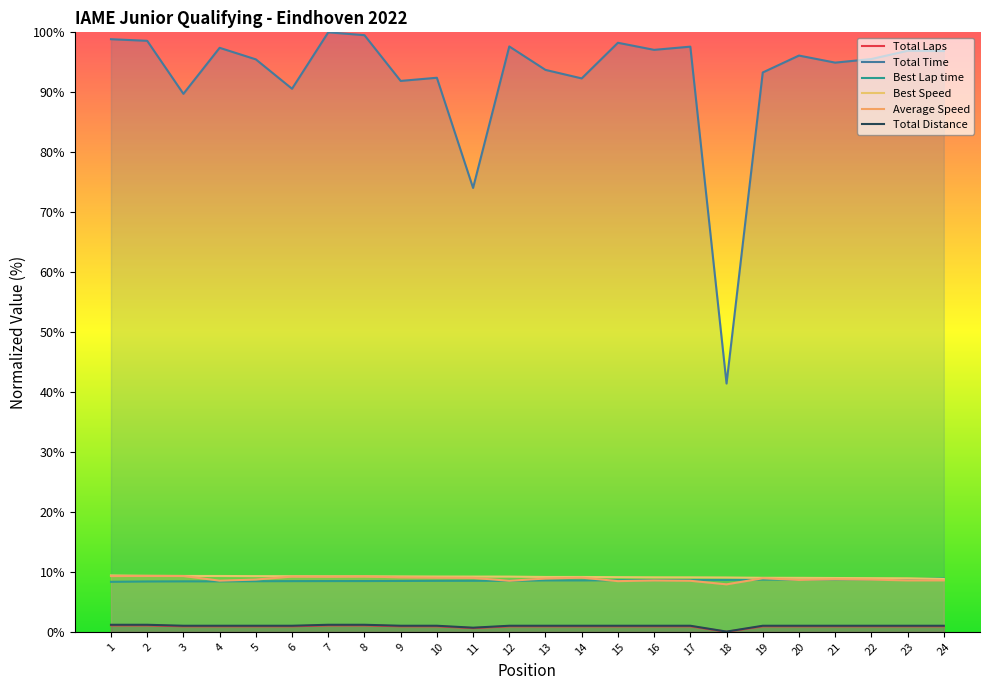

Rank the series by their maximum value, from lowest to highest.

Total Laps, Total Distance, Best Lap time, Average Speed, Best Speed, Total Time